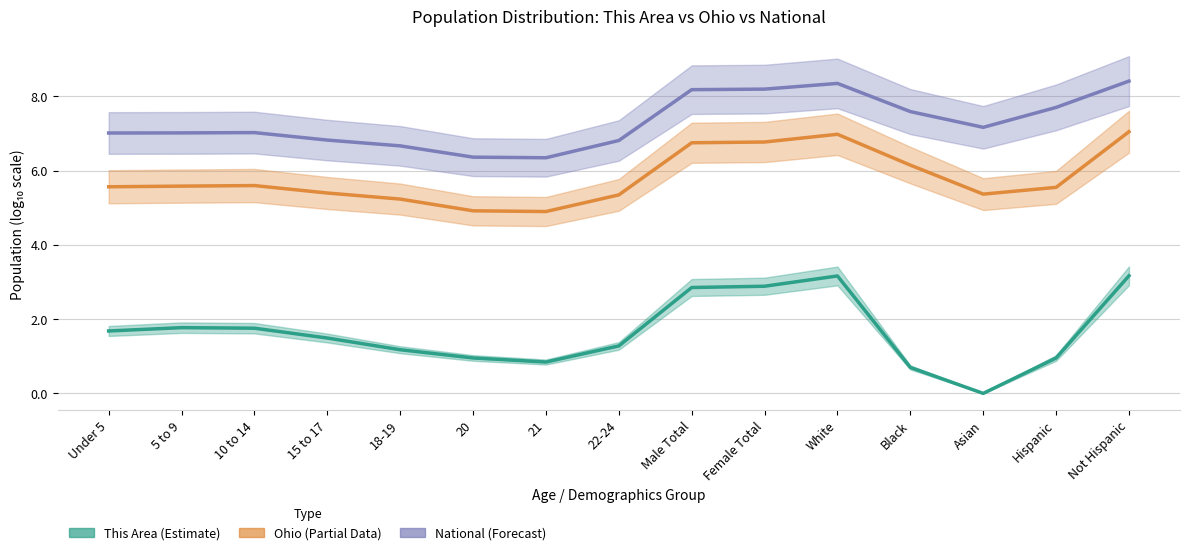

The This Area series shows 1.8 at 18-19. True or false?

False